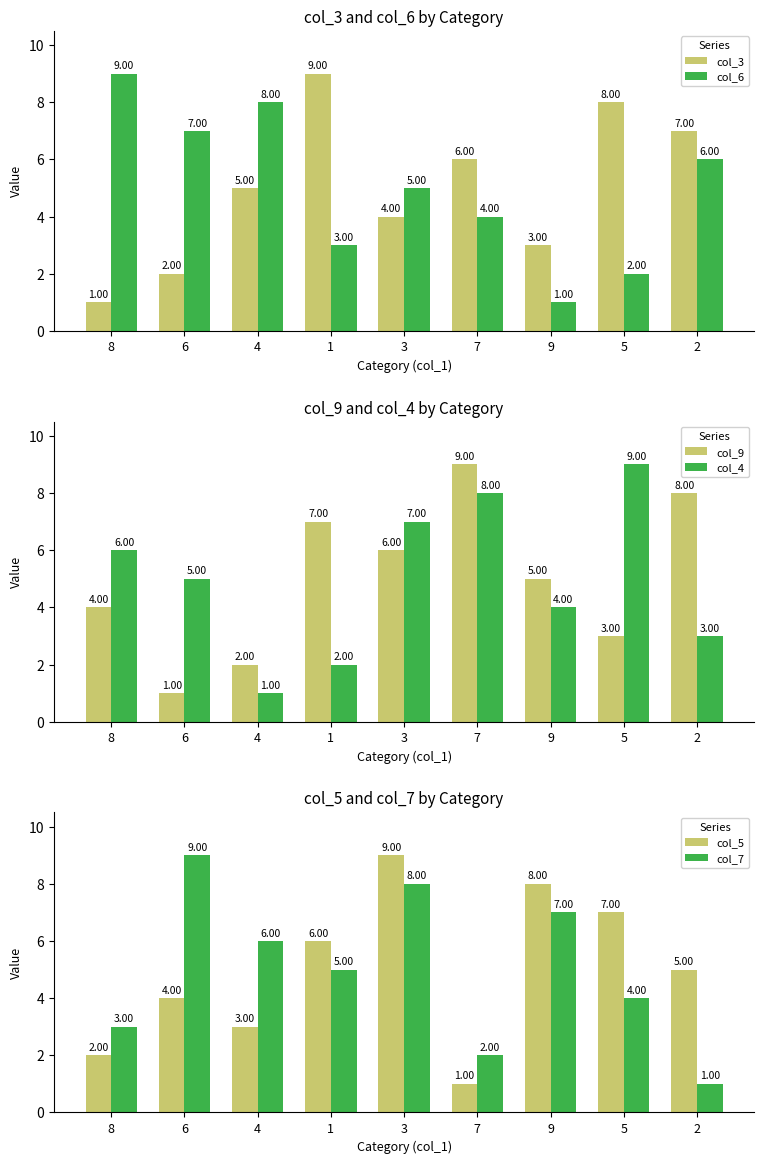

What is the label of the 8th bar from the right?

6